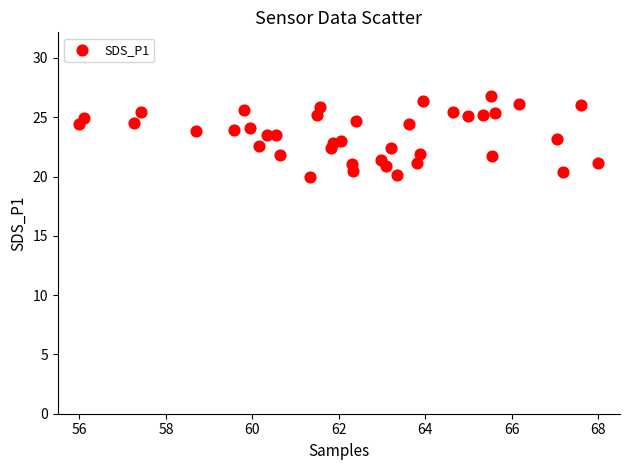

What is the range of X values (max minus min)?

12.0